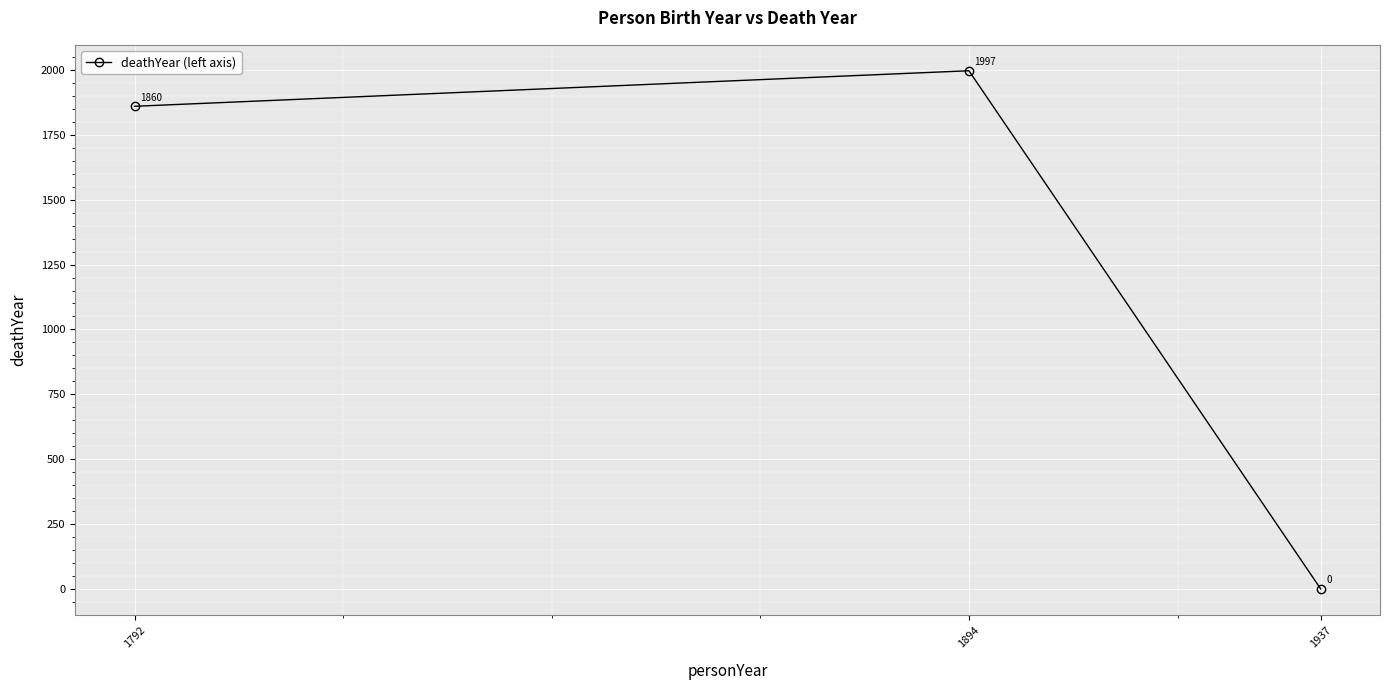

What is the difference between the maximum and minimum values?

1997